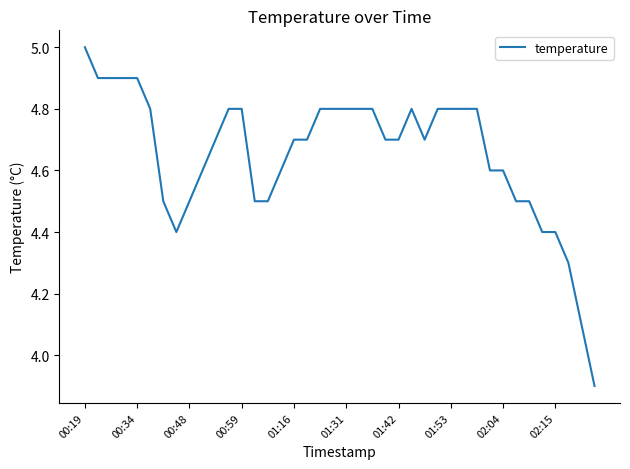

What is the maximum value shown in the chart?

5.0